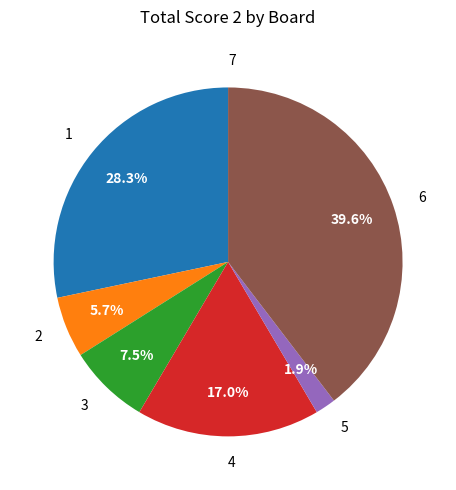

Does any single category account for the majority?

No